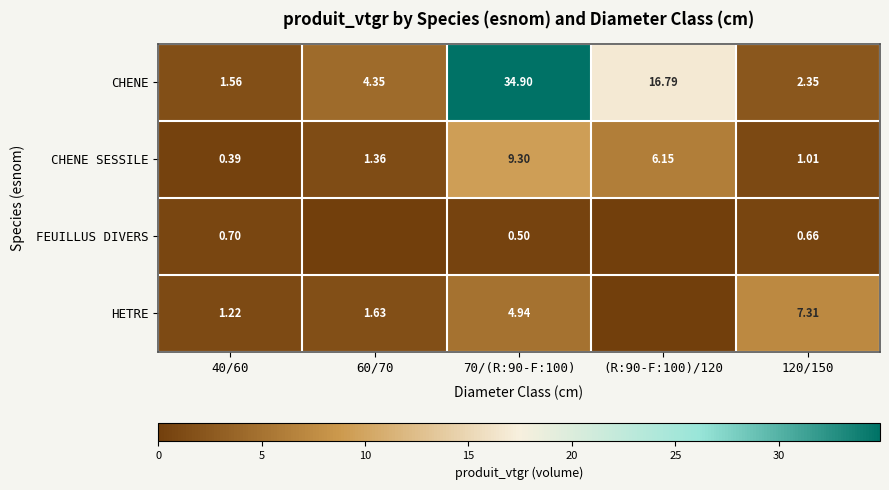

Which category has the highest value in the CHENE series?

70/(R:90-F:100)